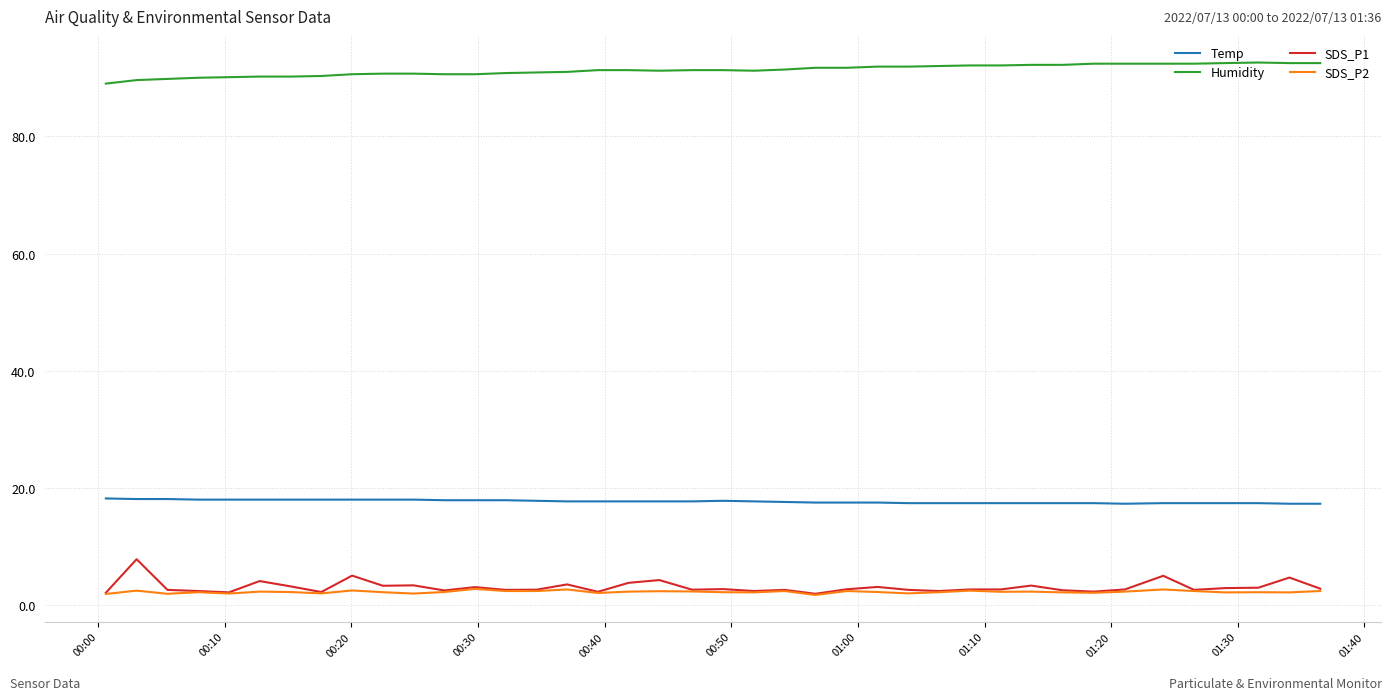

List the series in order of their peak value, lowest first.

SDS_P2, SDS_P1, Temp, Humidity